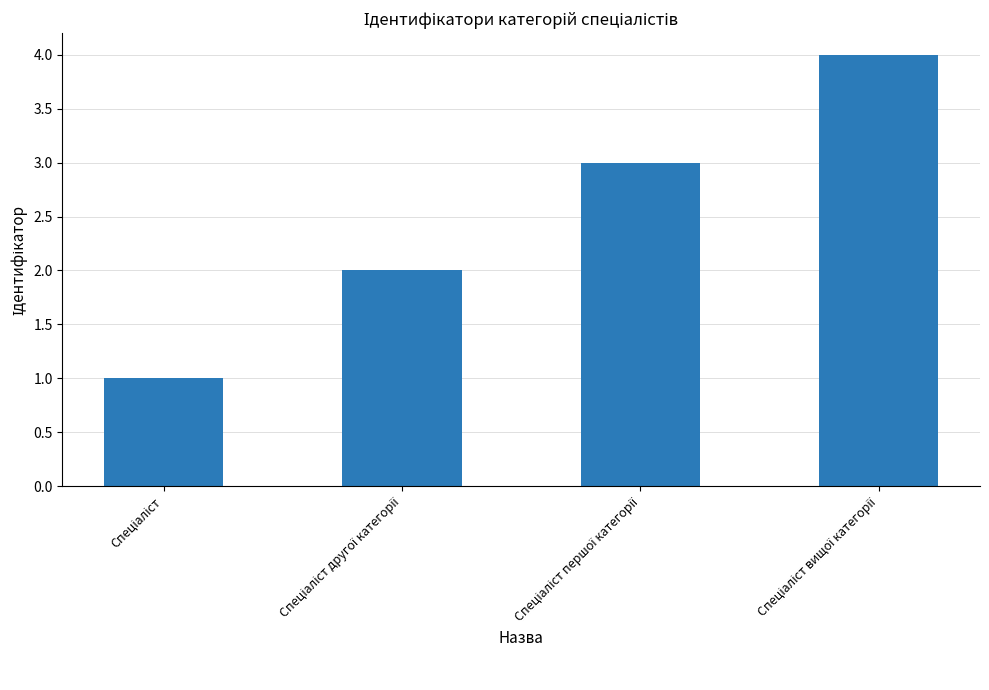

What is the greatest value displayed?

4